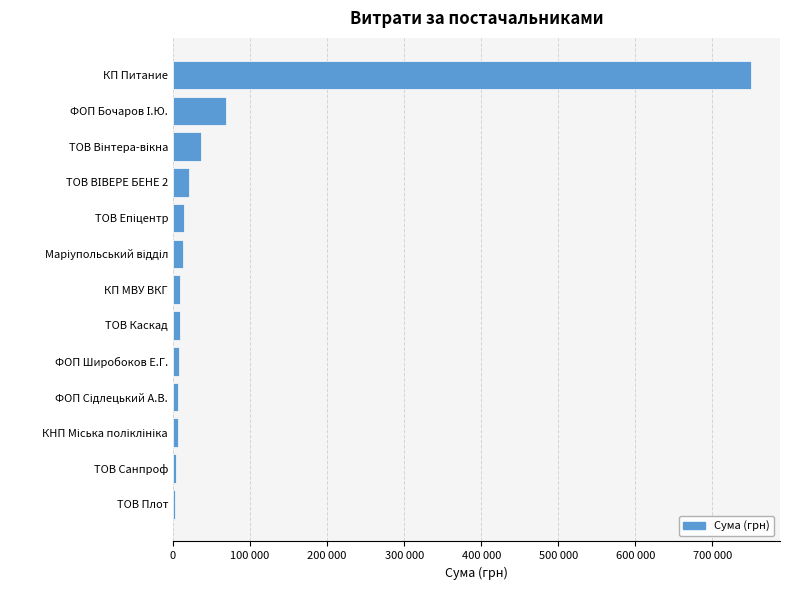

What is the difference between the second highest and minimum values?

66225.0